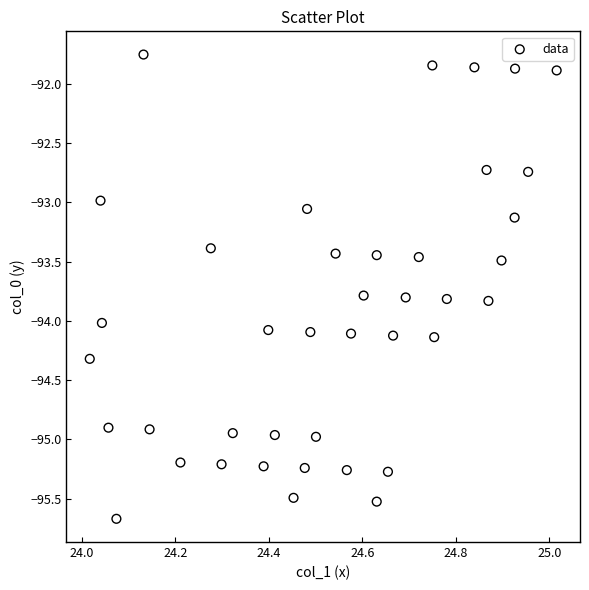

What is the range of Y values (max minus min)?

3.9